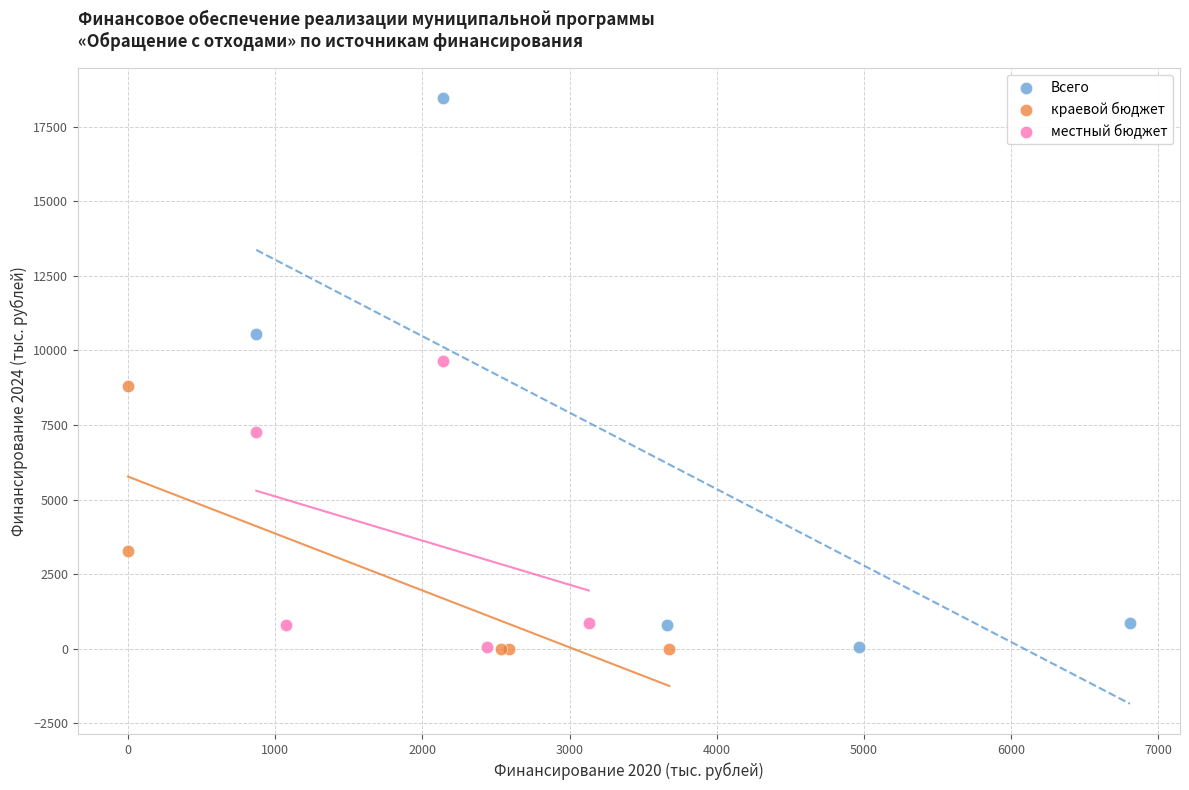

Which series has the largest Y range (max minus min)?

Всего